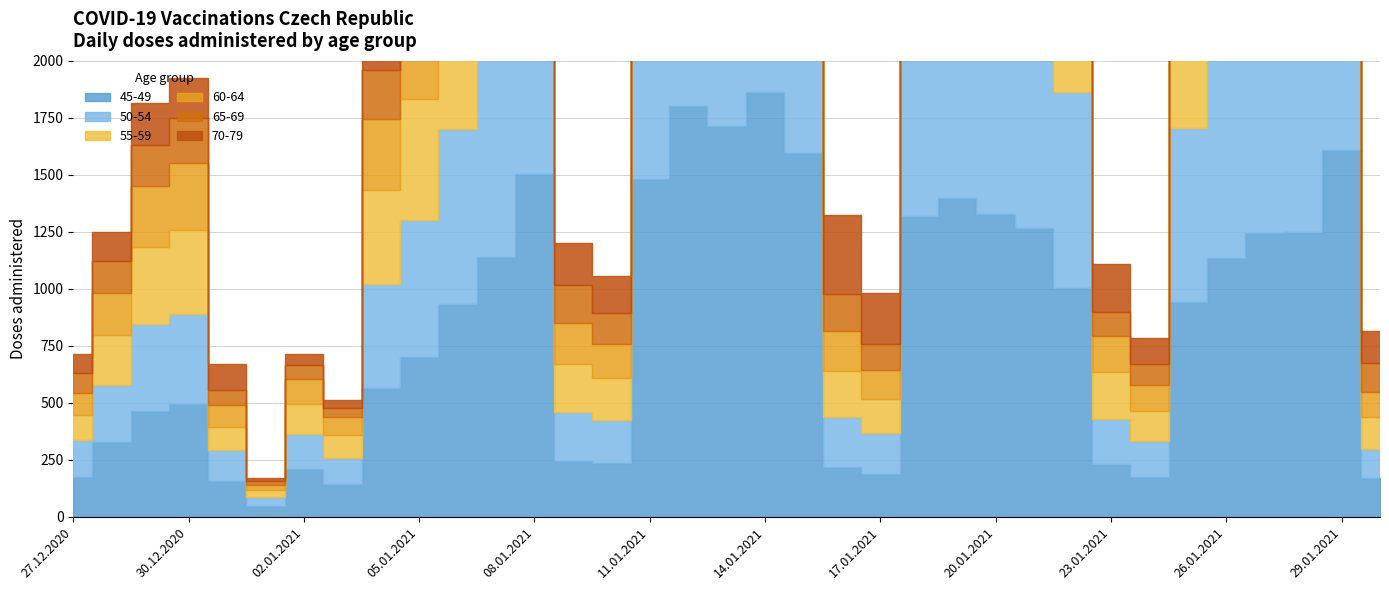

At which category does 50-54 reach its first local peak?

30.12.2020